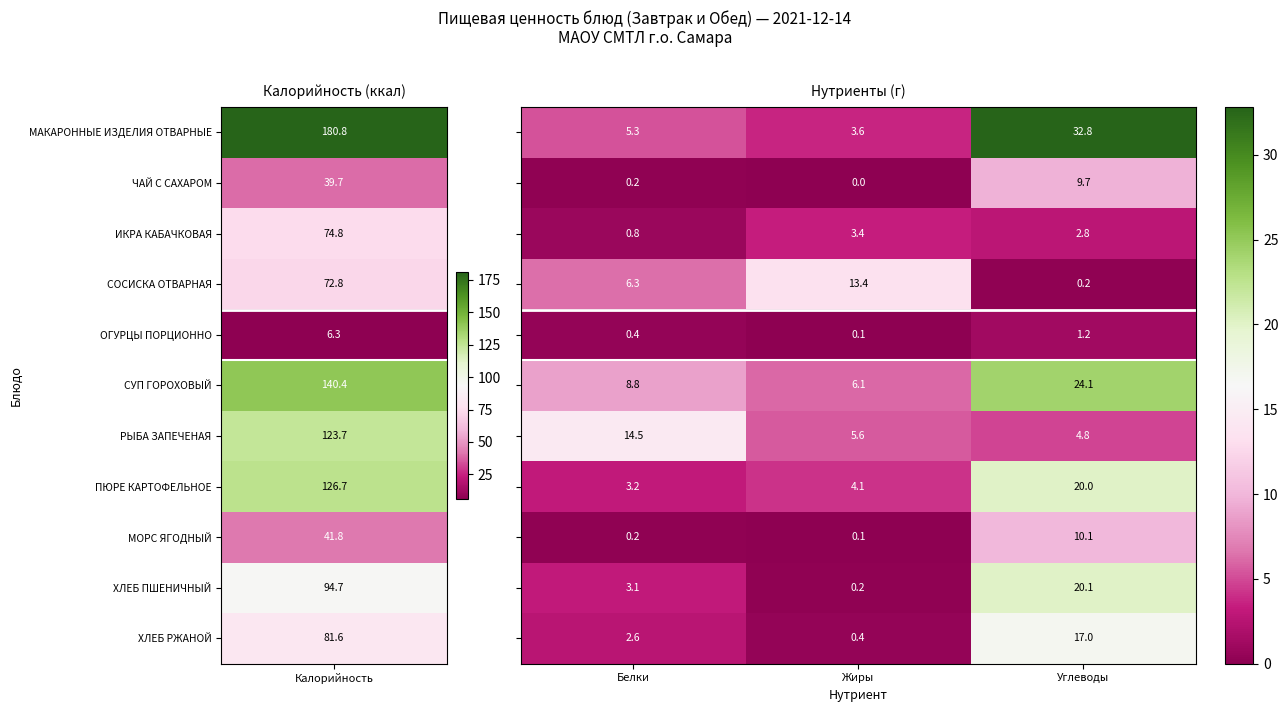

Count the number of categories in the chart.

3